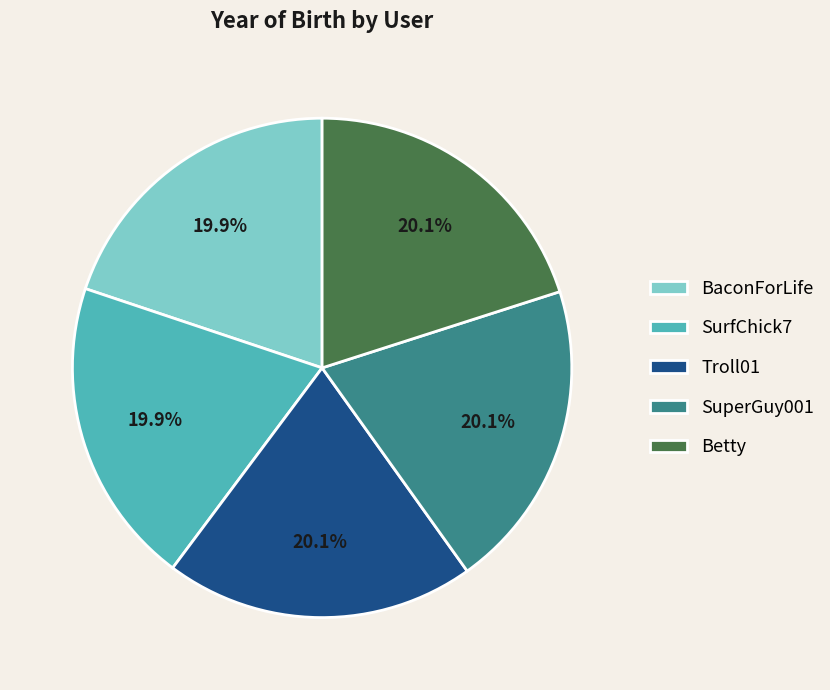

Does any single category account for the majority?

No